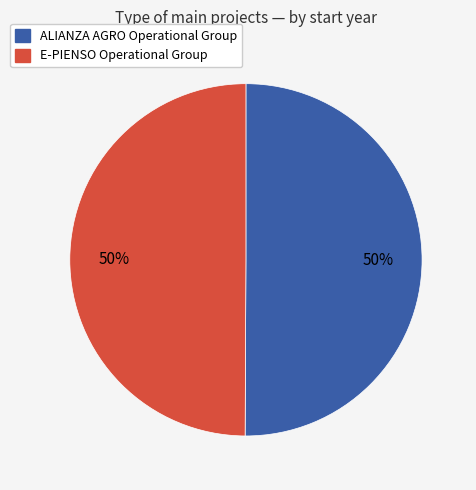

Combined, do ALIANZA AGRO Operational Group and E-PIENSO Operational Group account for over 50%?

Yes